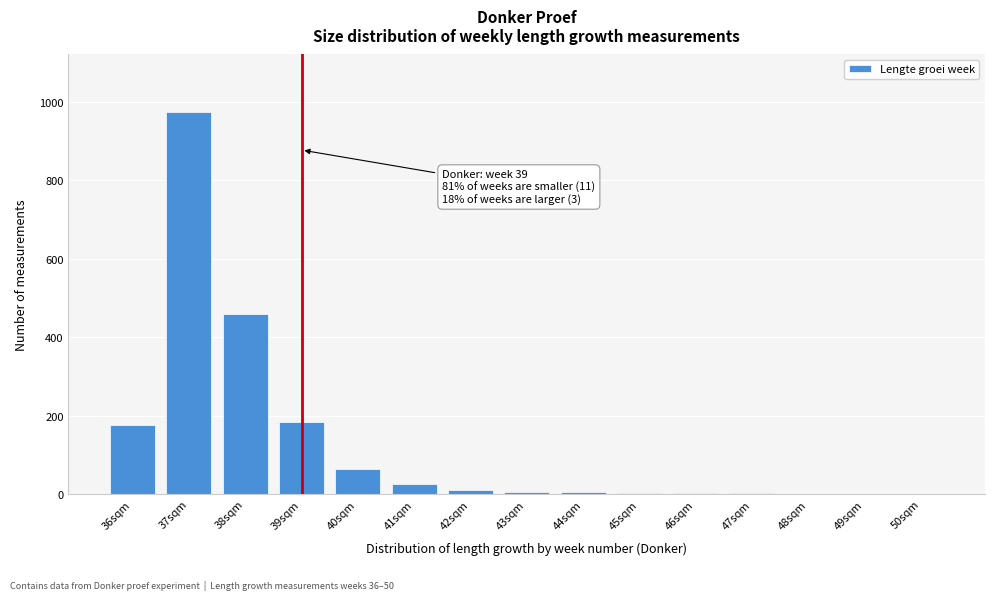

What is the sum of all values?

1915